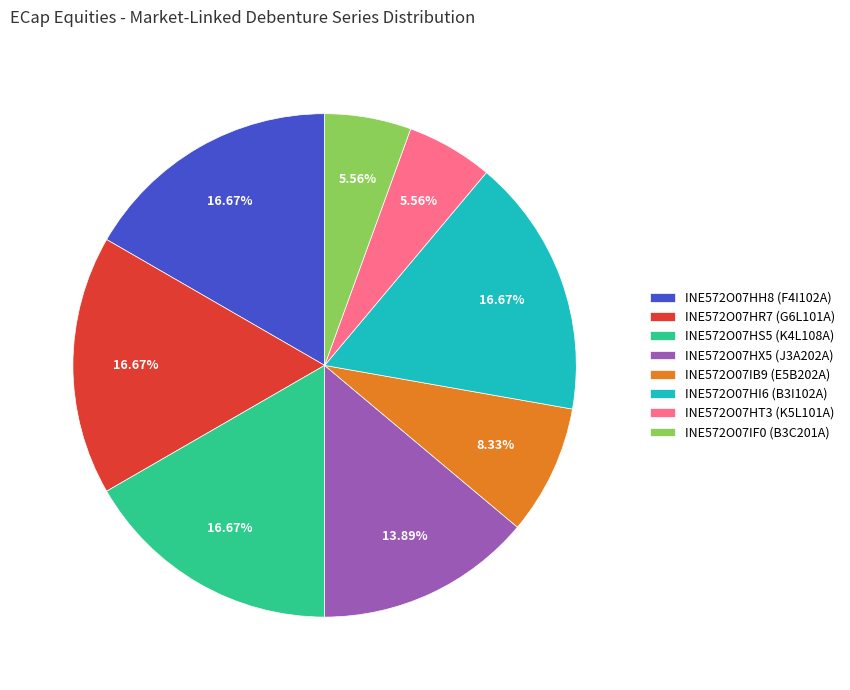

Is there any slice that represents more than half of the pie?

No